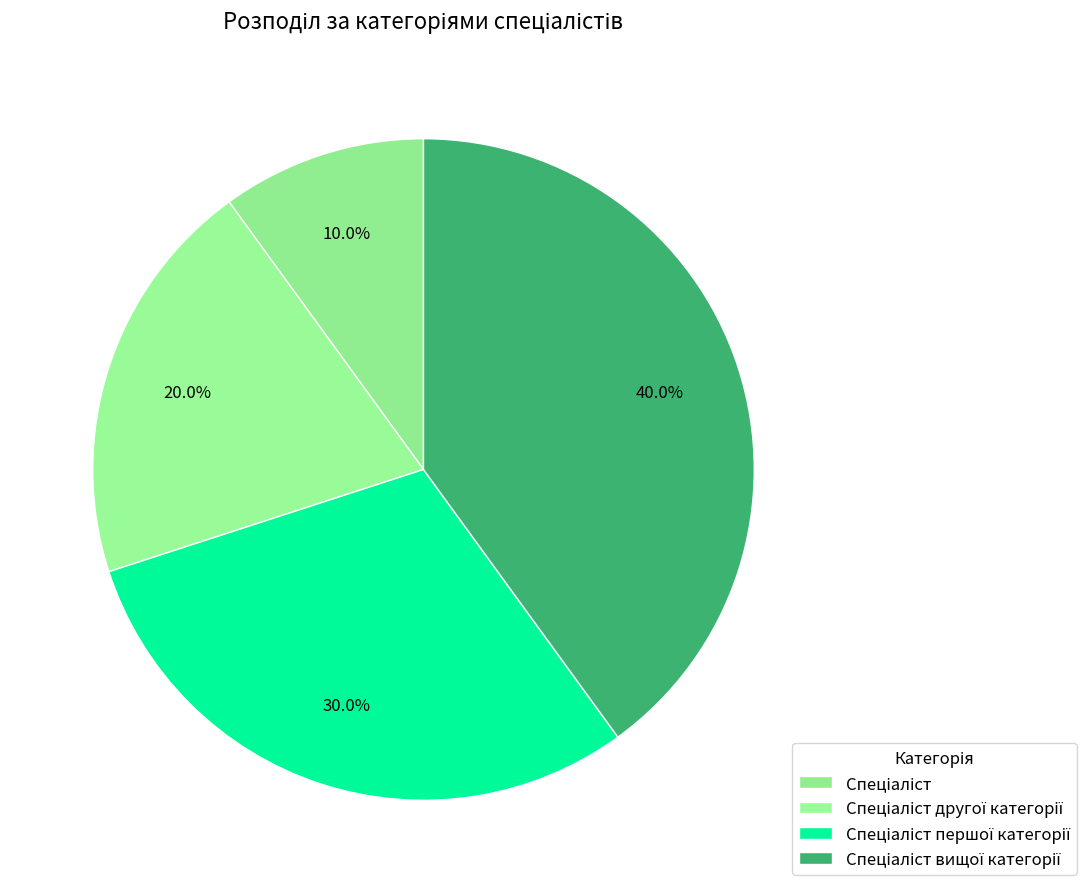

How many slices are in this pie chart?

4